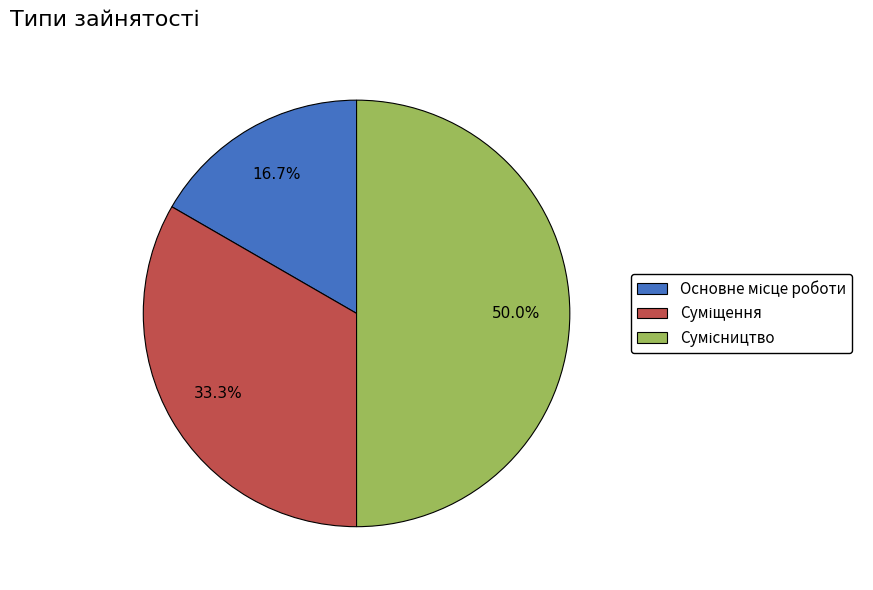

To the nearest percent, what percentage of the pie is Суміщення?

33%